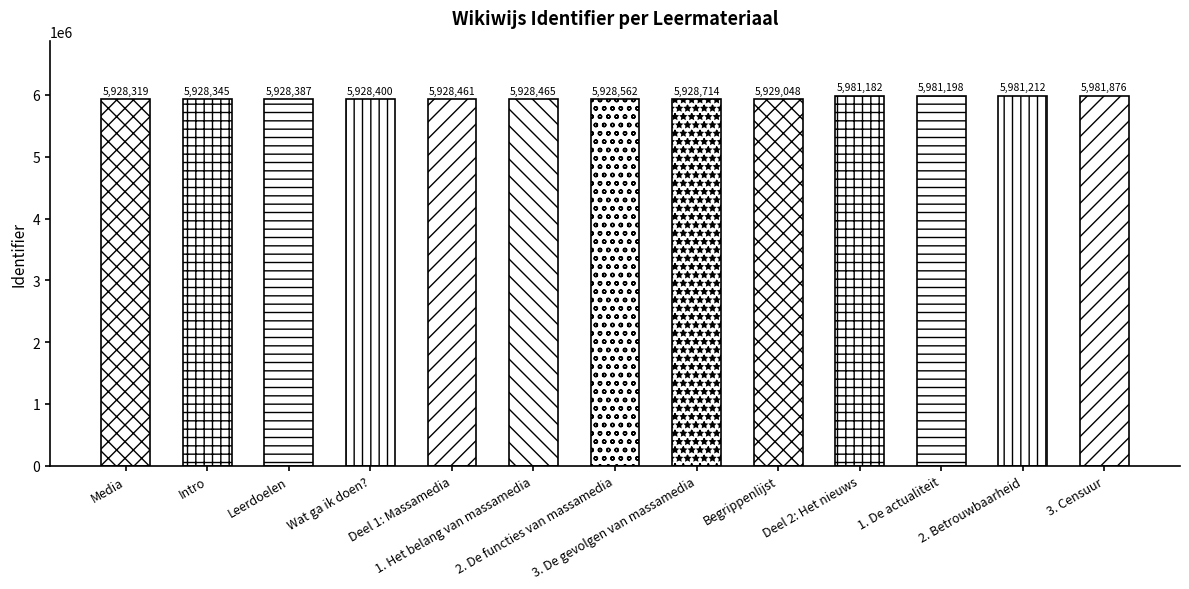

Reading left to right, what are all the values shown in this chart?

5928319	5928345	5928387	5928400	5928461	5928465	5928562	5928714	5929048	5981182	5981198	5981212	5981876